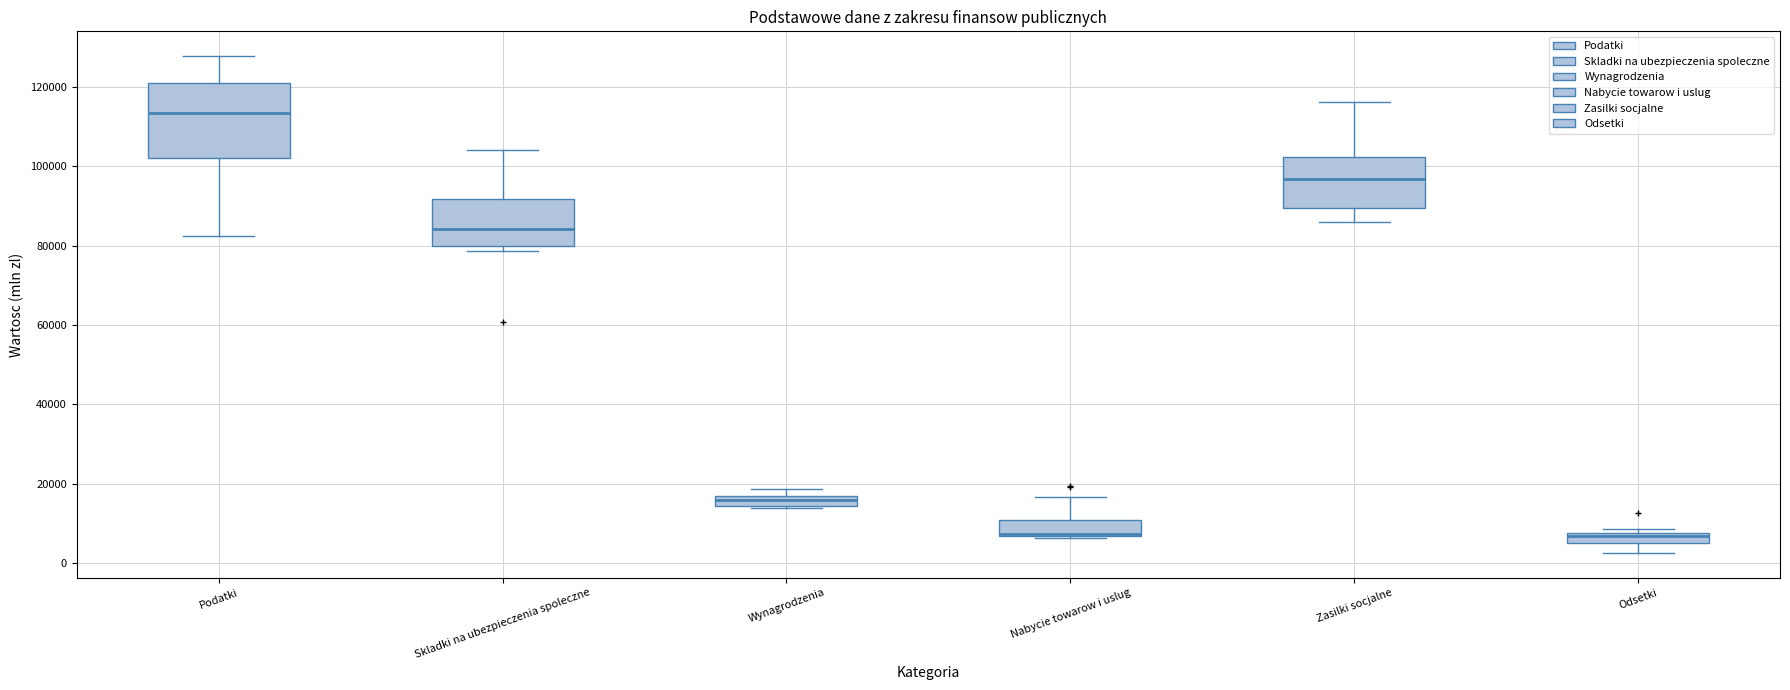

Which box is the tallest, from its lower edge to its upper edge?

Podatki